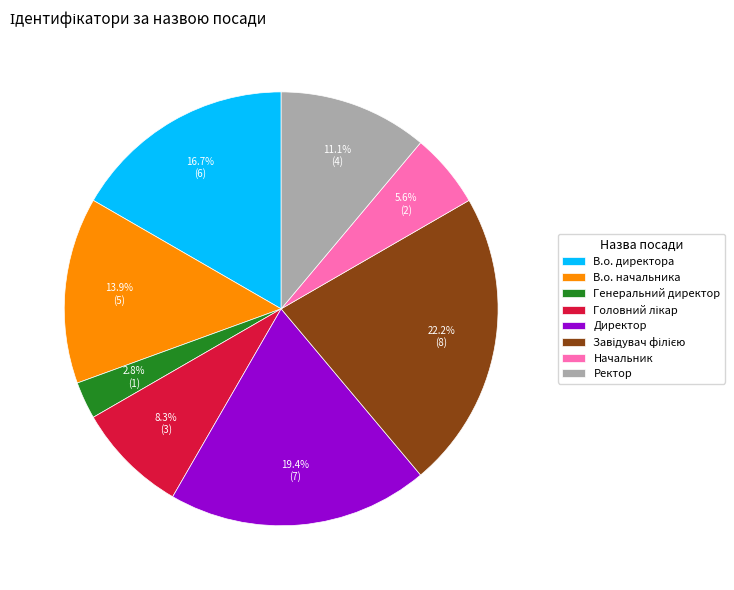

Which has a higher value, Начальник or Генеральний директор?

Начальник